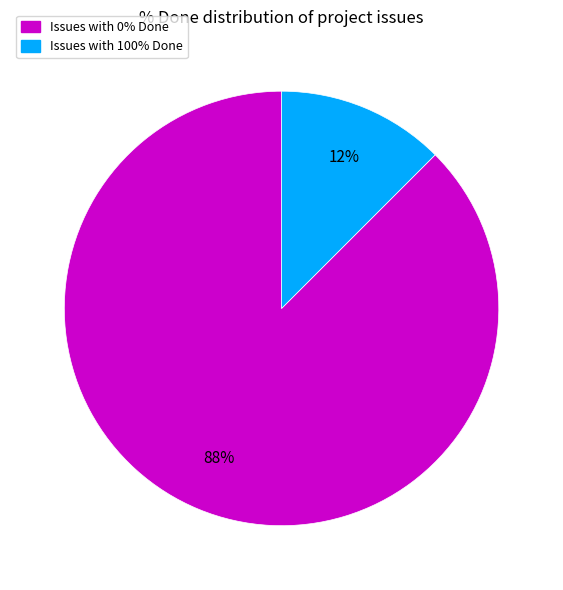

How many slices are in this pie chart?

2